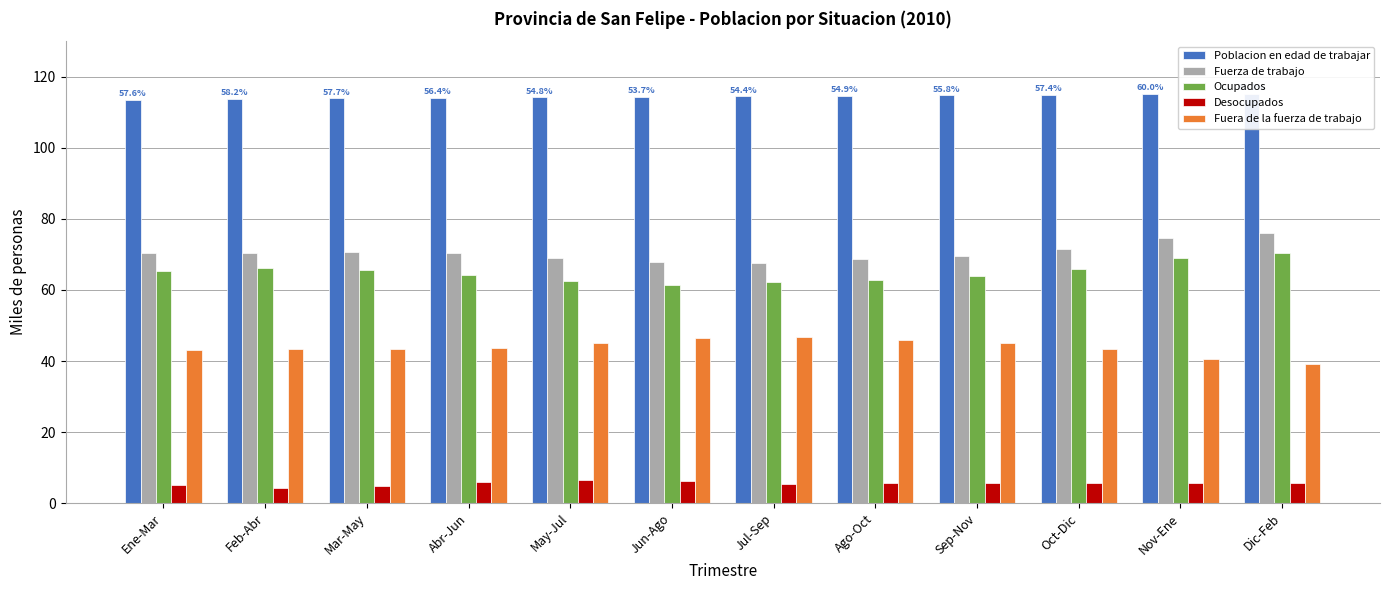

Does the chart contain stacked bars?

No